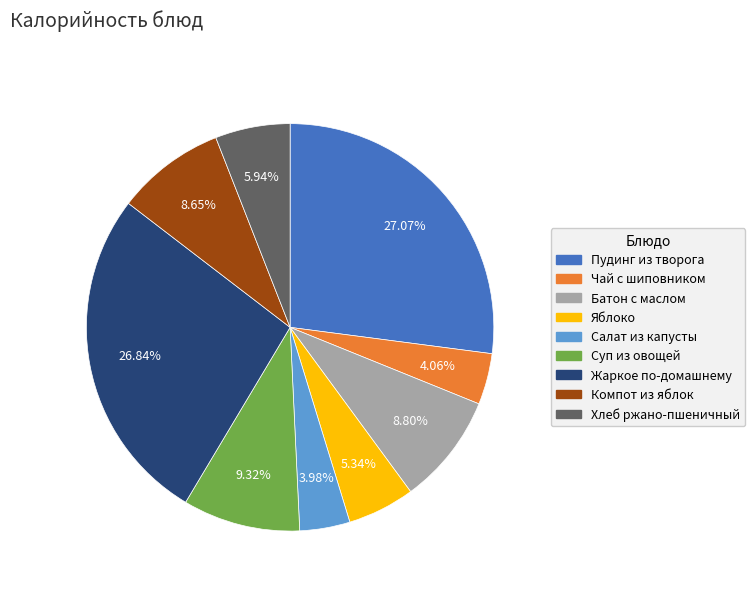

Is it true that Суп из овощей is 20% of the pie?

False